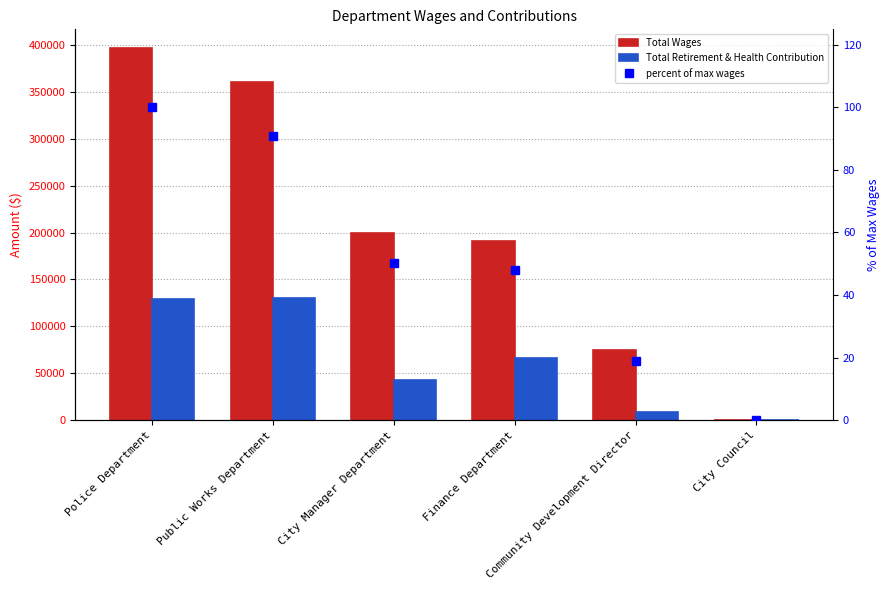

Where is Total Wages nearest to the value 198452?

City Manager Department